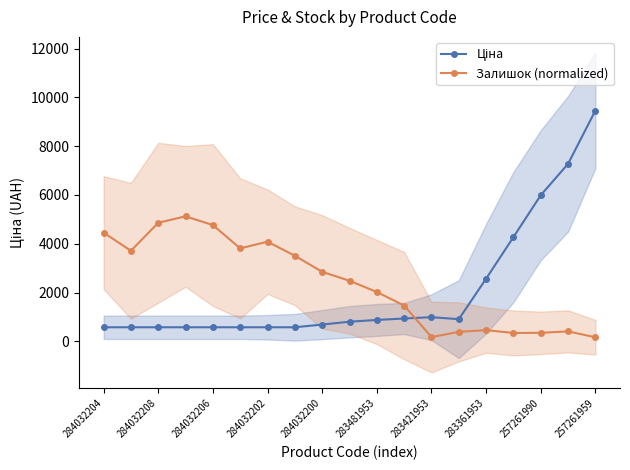

How many data points does each series have?

19